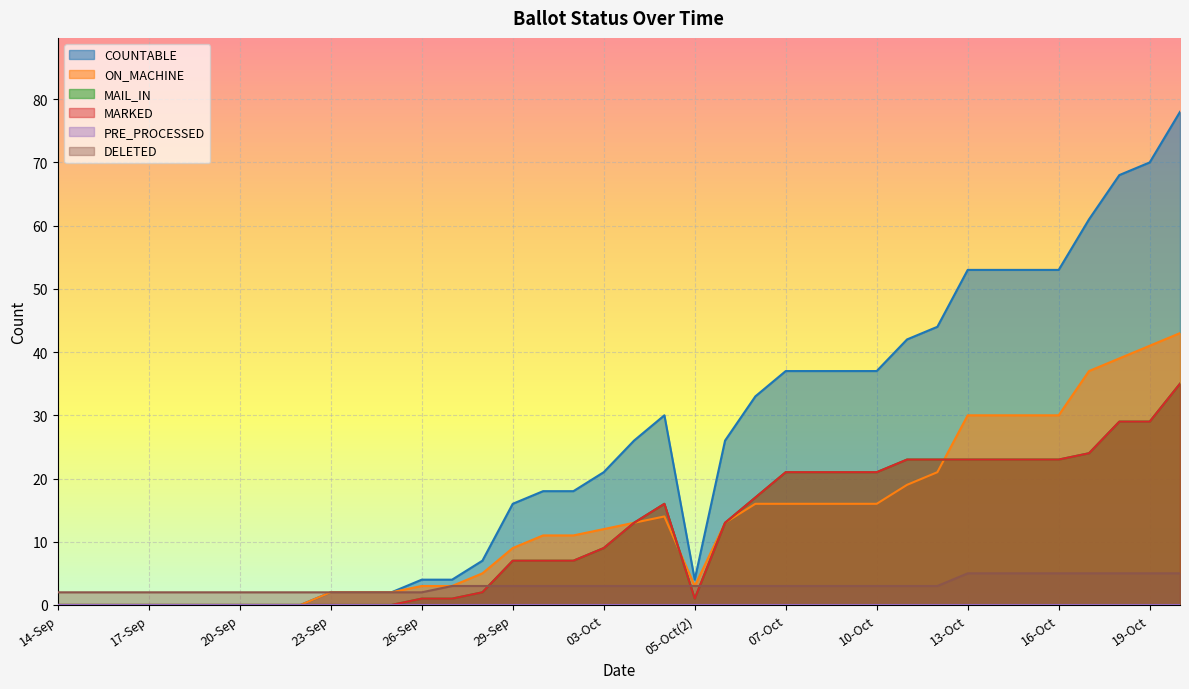

What is the total value across all series at 02-Oct?

46